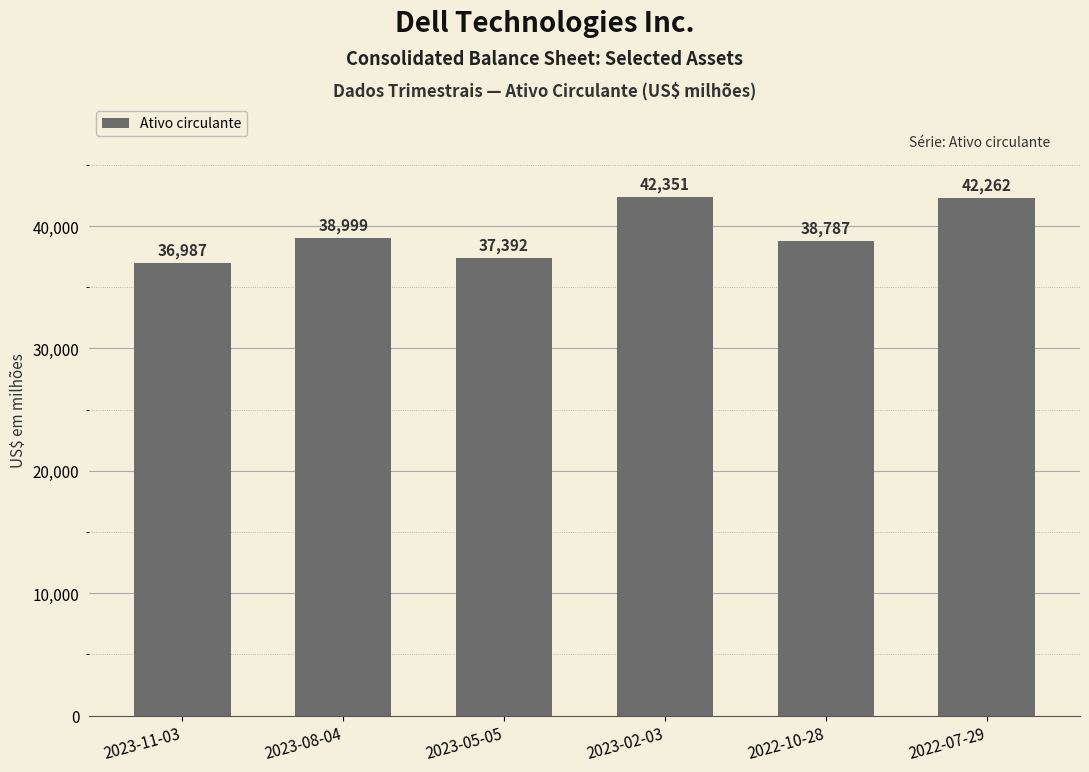

What is the sum of the values at 2023-11-03 and 2023-02-03?

79338